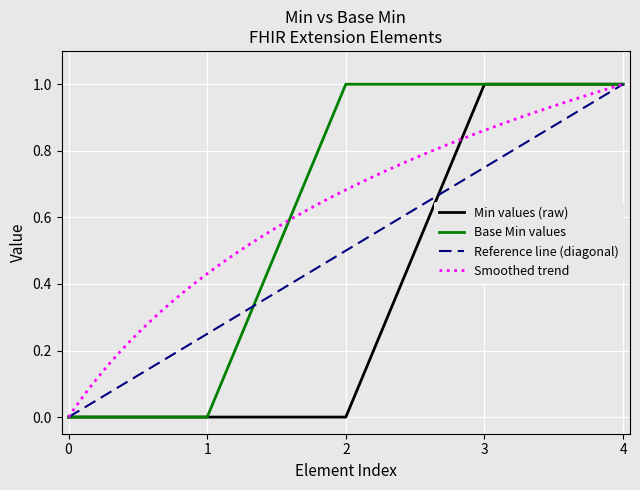

Does the chart display data point markers on the line(s)?

No